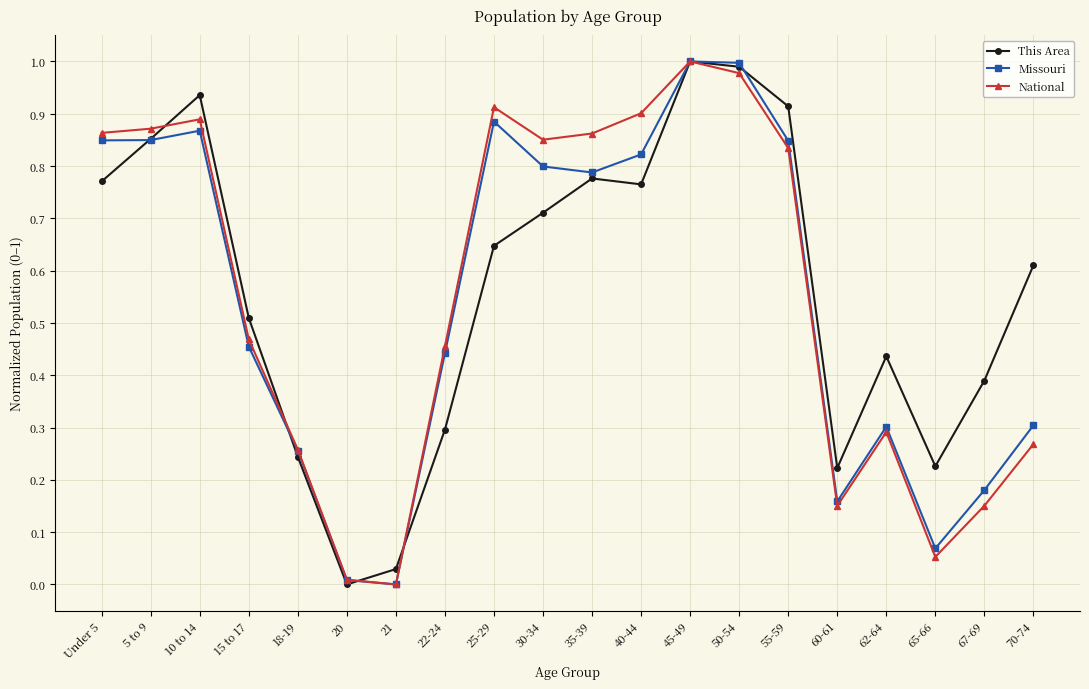

At which label is This Area closest to 0?

20